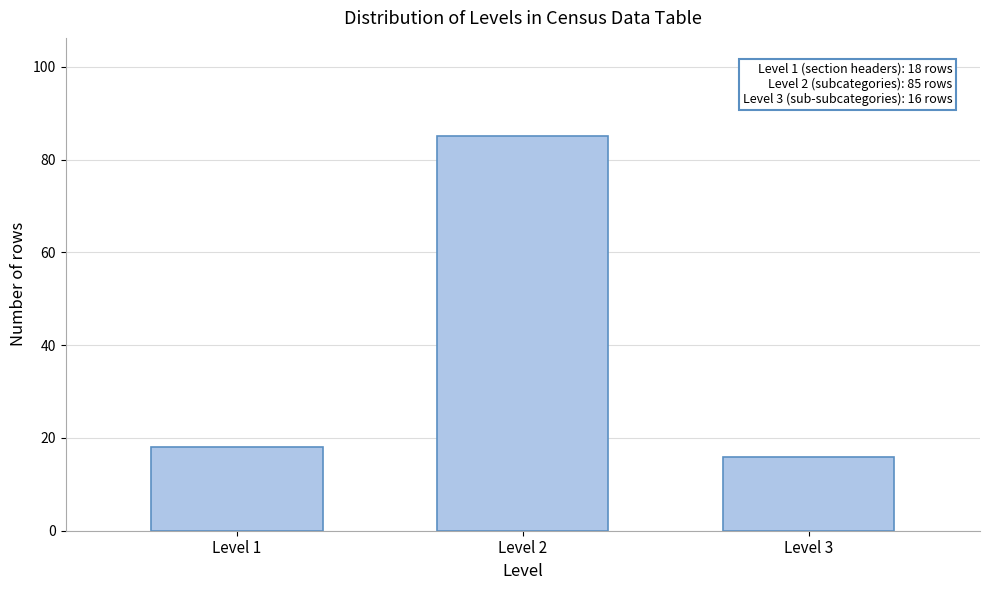

Reading left to right, transcribe all the data shown in this chart.

Level 1=18	Level 2=85	Level 3=16